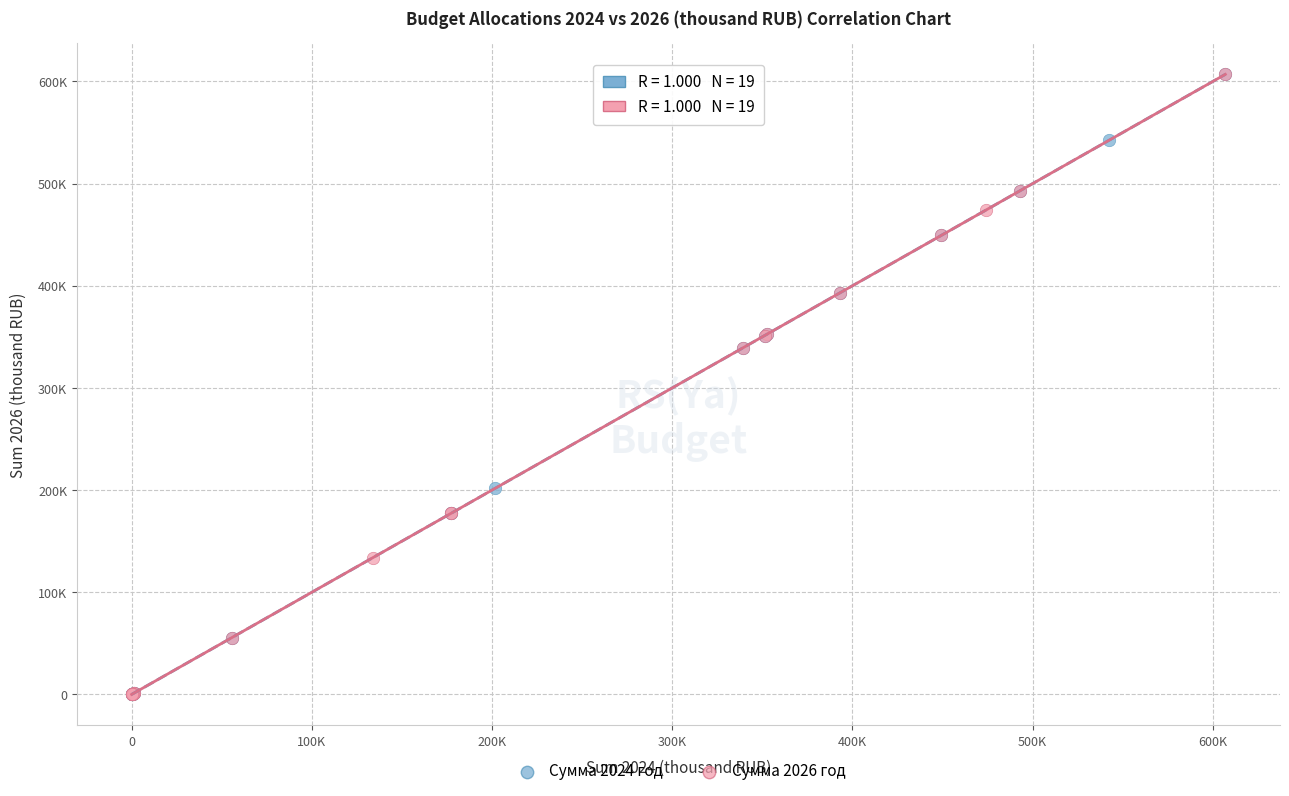

What are all the series names shown in the legend?

Сумма 2024 год, Сумма 2026 год